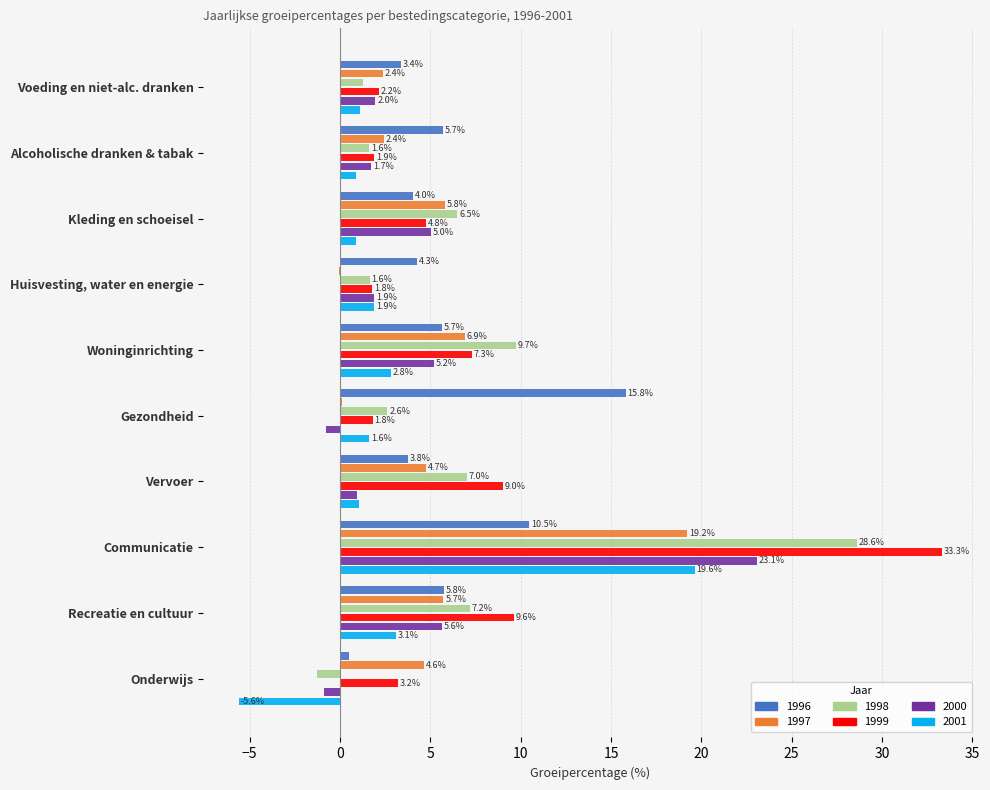

Which series has the largest total across all categories?

1999